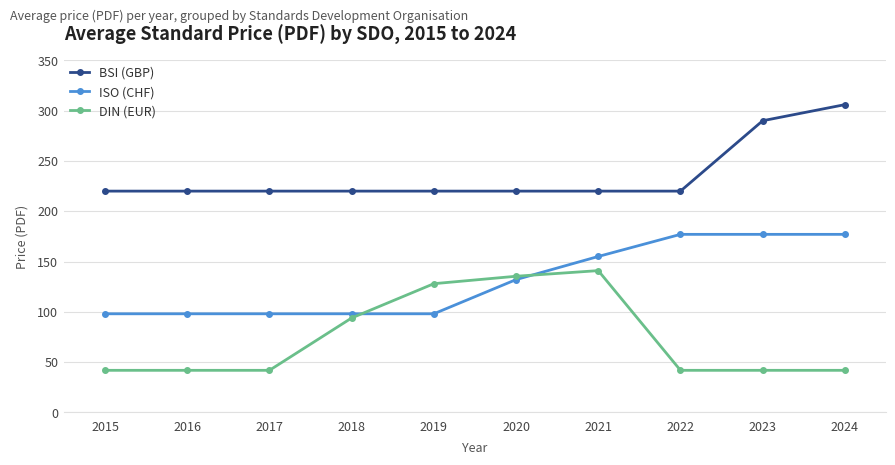

Reading left to right, transcribe all the data shown in this chart.

BSI (GBP): 220.0	220.0	220.0	220.0	220.0	220.0	220.0	220.0	290.0	306.0
ISO (CHF): 98.0	98.0	98.0	98.0	98.0	132.0	155.0	177.0	177.0	177.0
DIN (EUR): 41.8	41.8	41.8	93.8	127.9	135.3	140.9	41.8	41.8	41.8